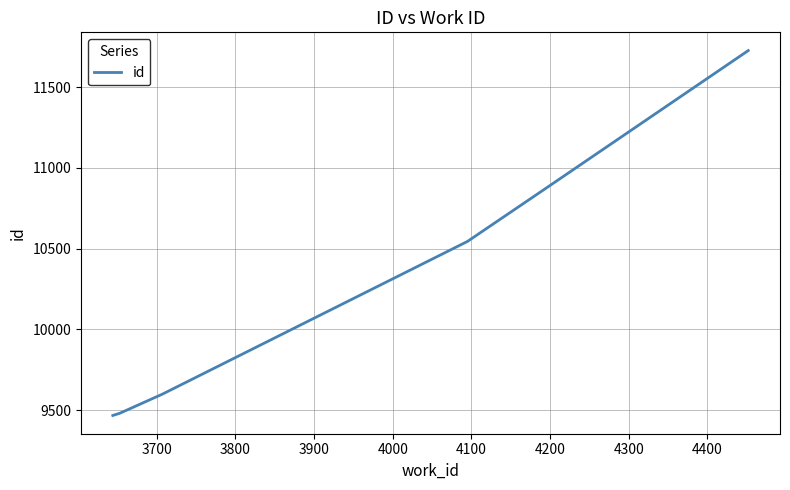

How many distinct data groups are displayed?

1